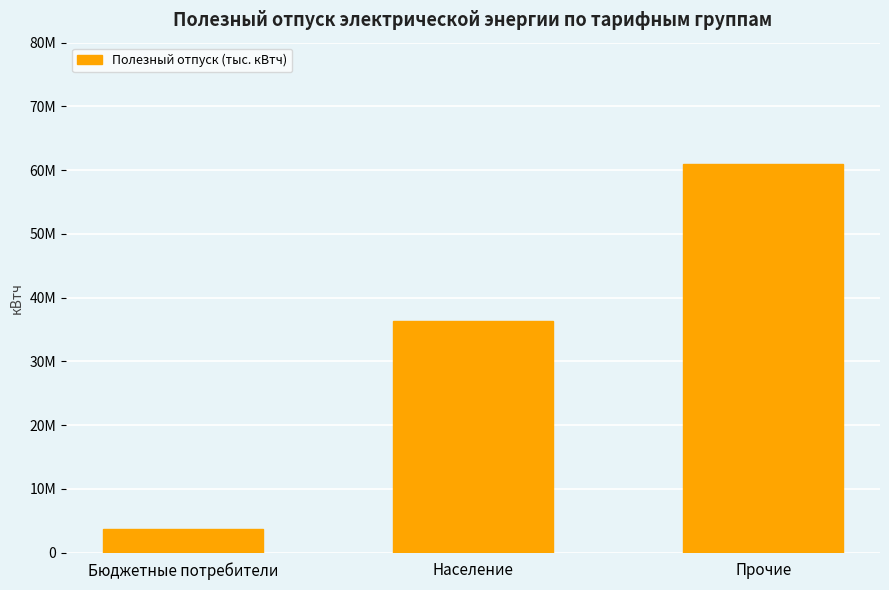

What is the greatest value displayed?

60998761